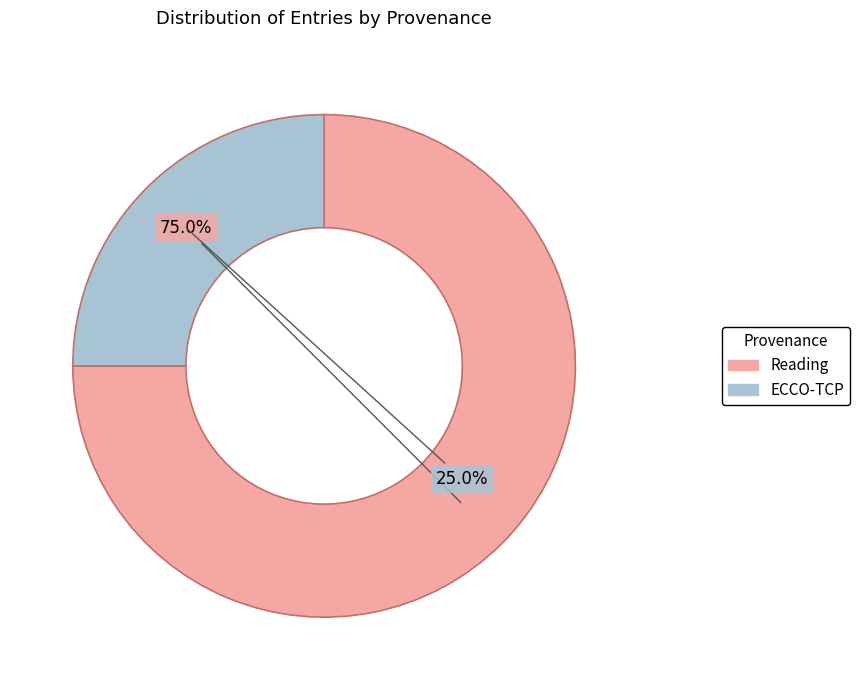

Does any single category account for the majority?

Yes